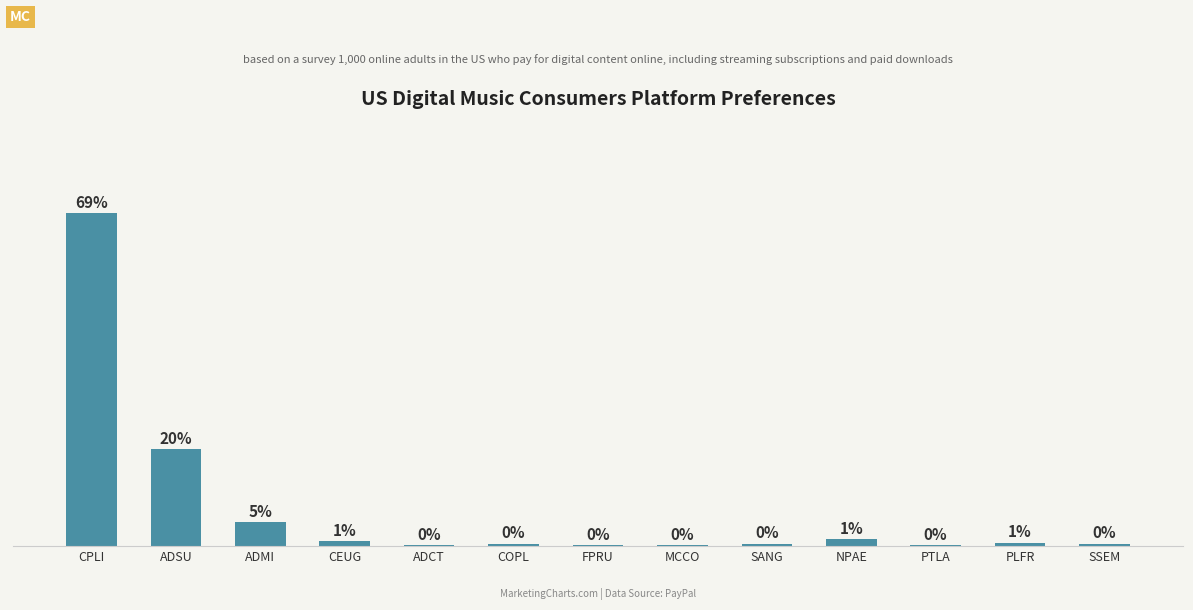

What is the approximate value at COPL?

0.5